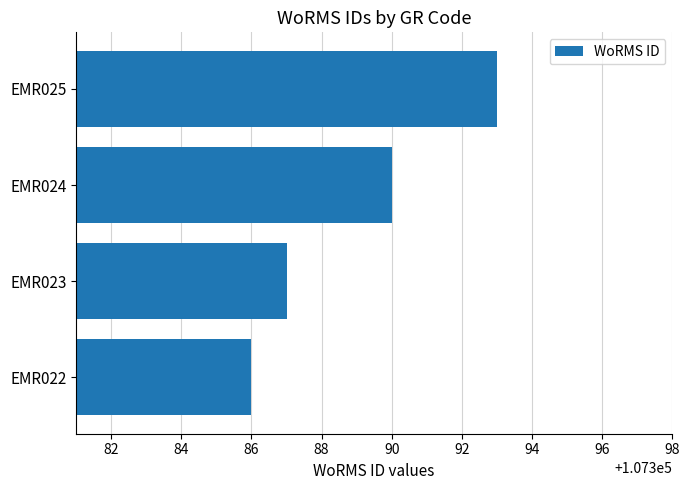

Reading bottom to top, transcribe all the data shown in this chart.

107386	107387	107390	107393